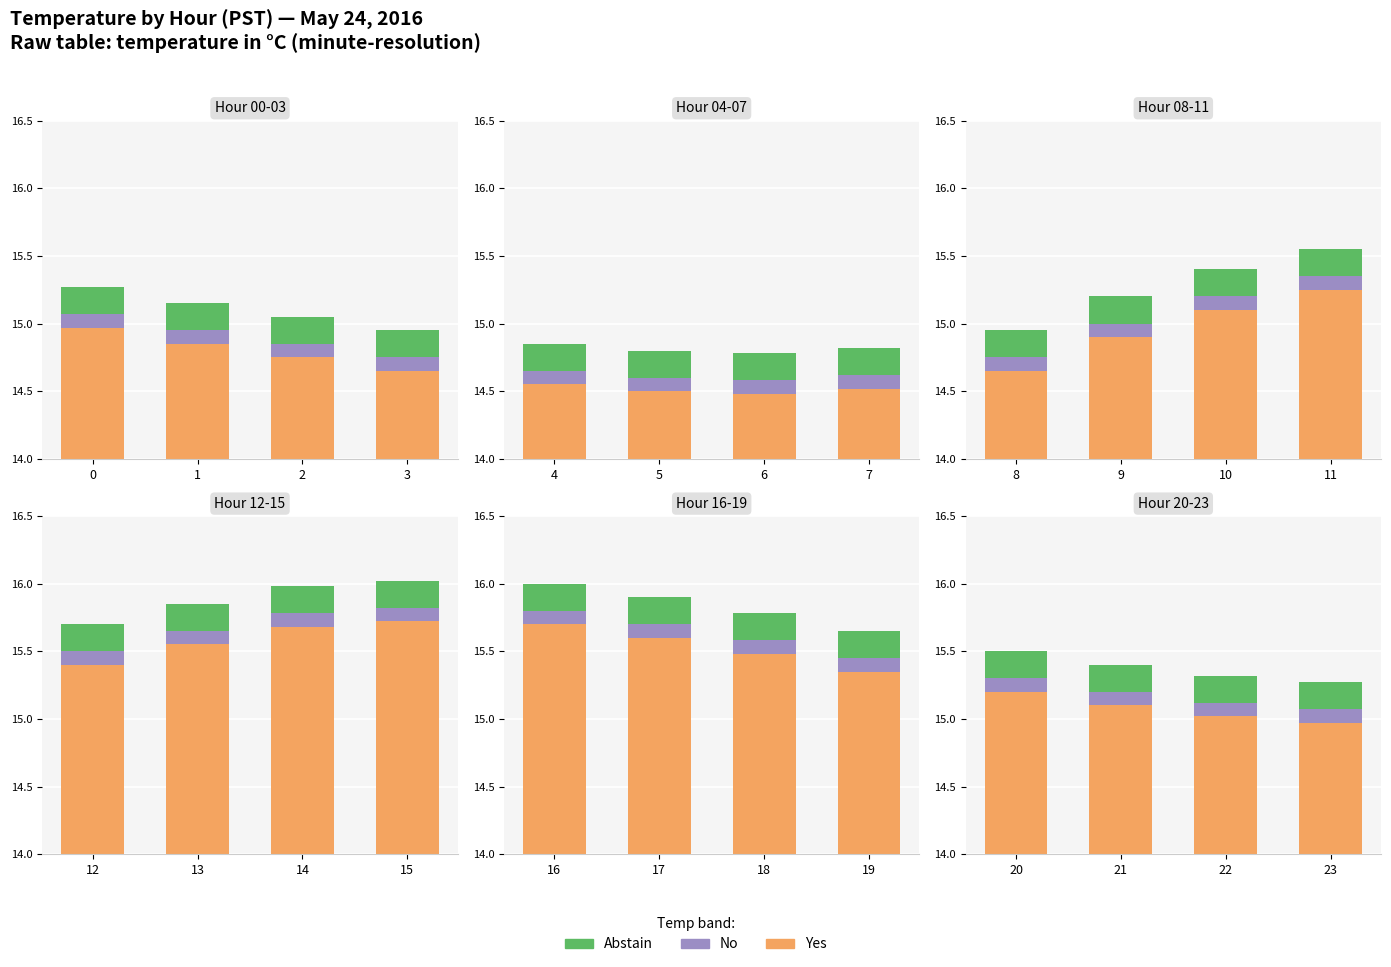

What are all the series names shown in the legend?

Yes, No, Abstain